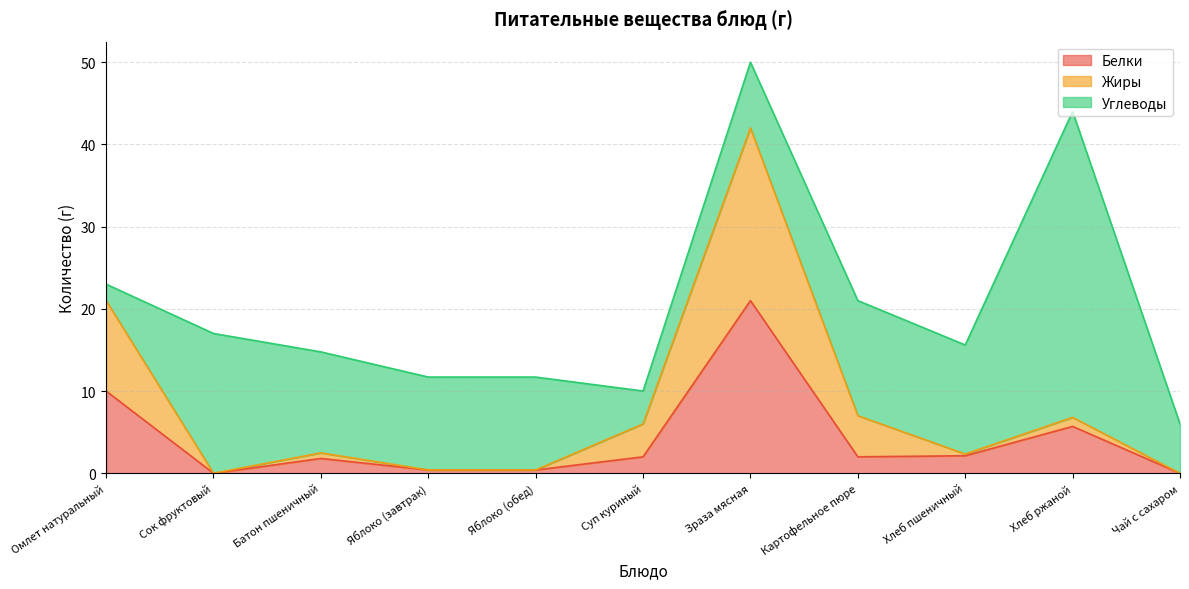

What is the maximum value for Белки?

21.0